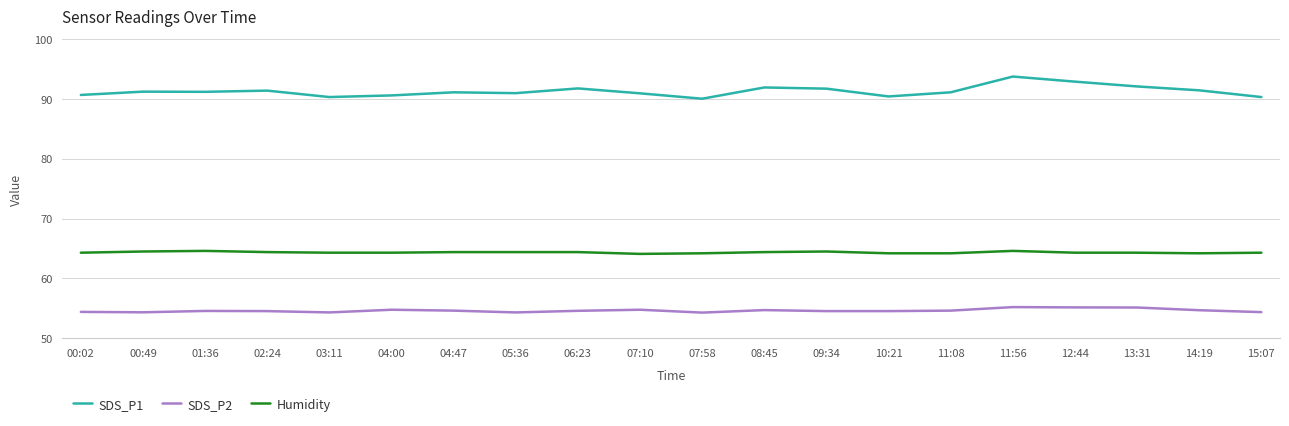

What is the sum of all Humidity values?

1286.9